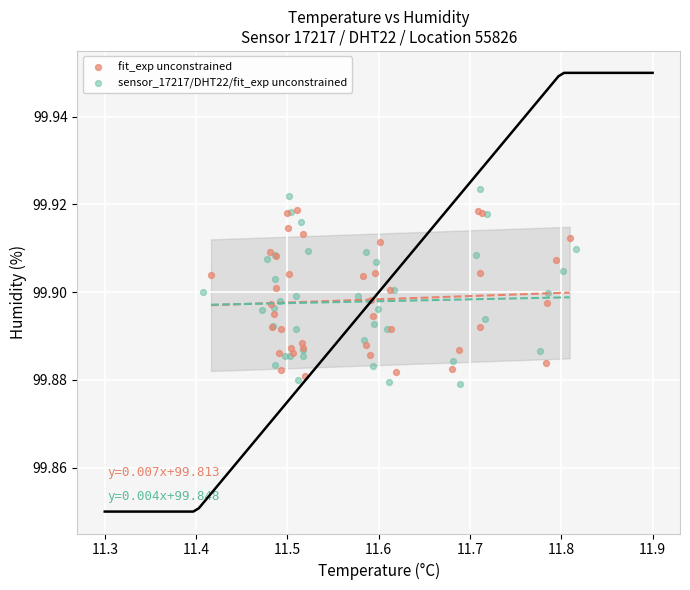

Which series reaches the maximum Y coordinate?

sensor_17217/DHT22/fit_exp unconstrained